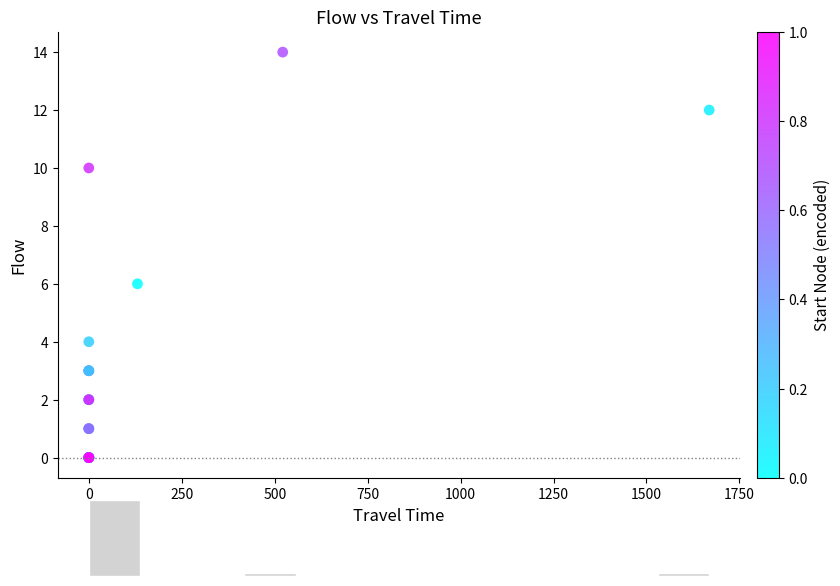

What Y value in the scatter plot is closest to 7?

6